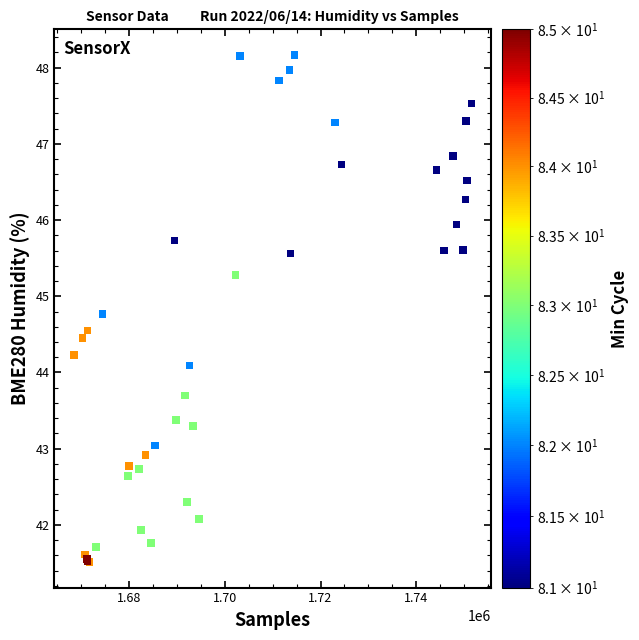

What Y value in the scatter plot is closest to 44?

44.1